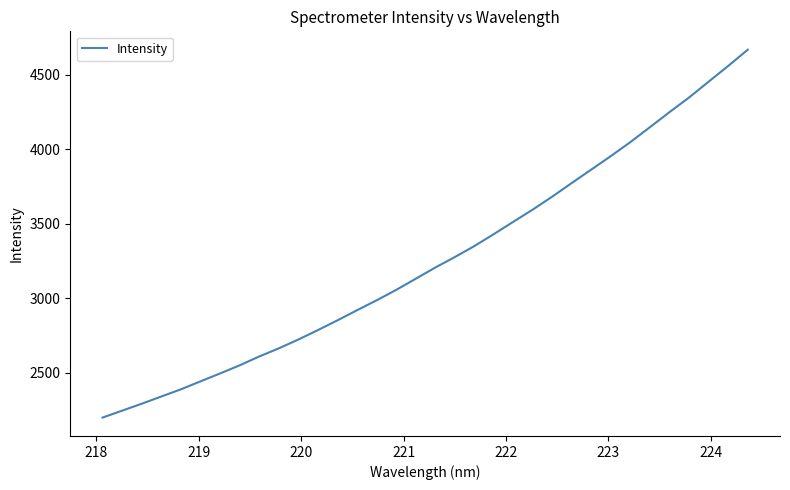

What is the smallest value displayed?

2200.7